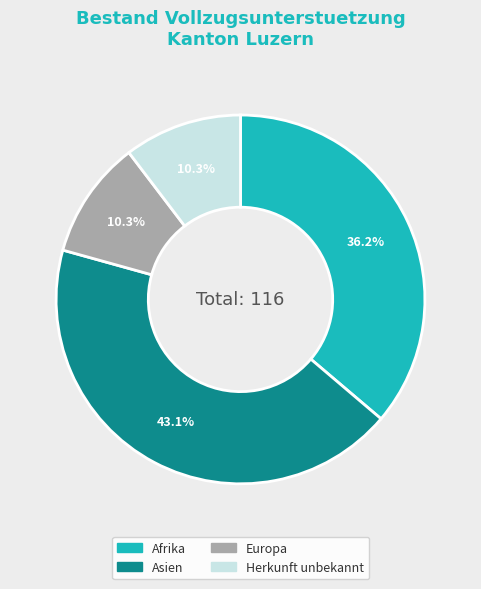

Is it true that Afrika is 30% of the pie?

False